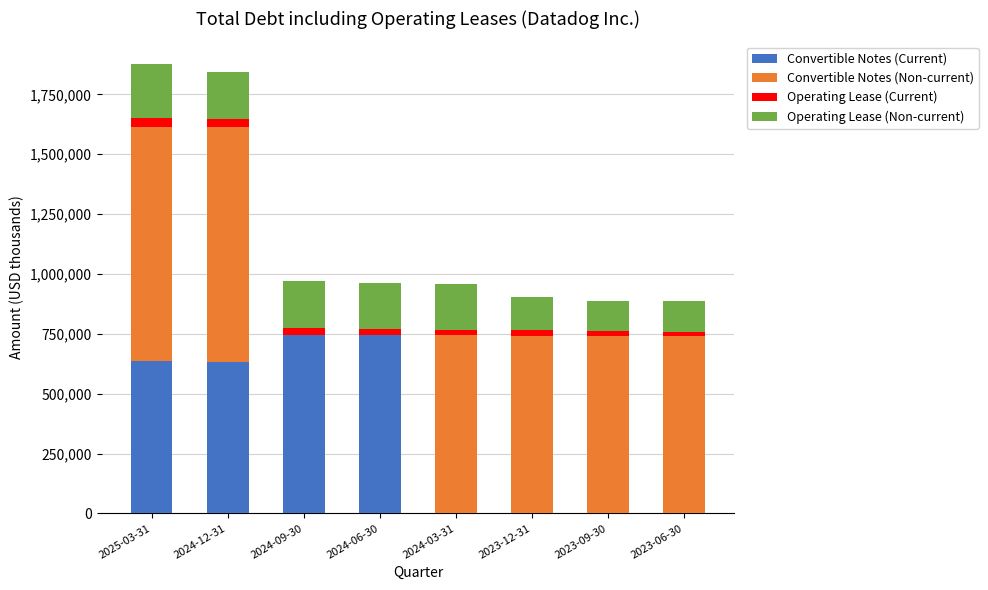

What is the maximum value for Convertible Notes (Current)?

744858